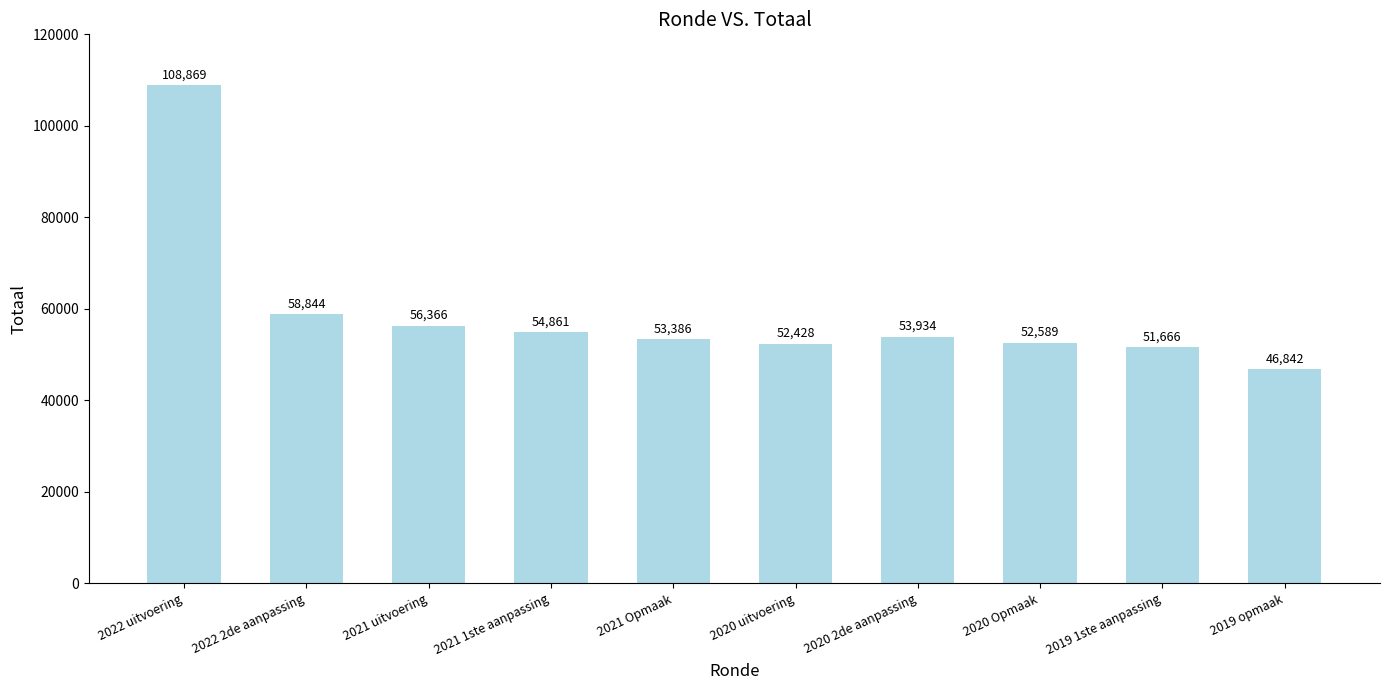

Where does the data first go above 53934?

2022 uitvoering